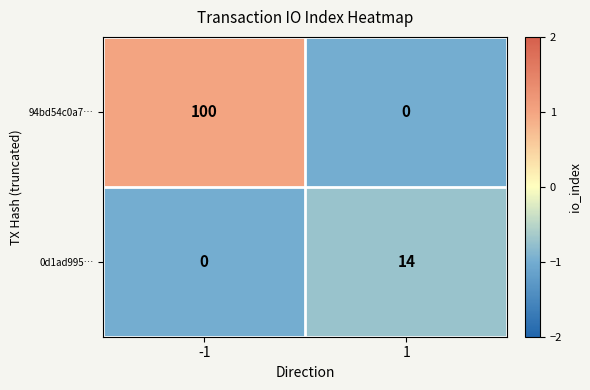

How many data points does each series have?

2